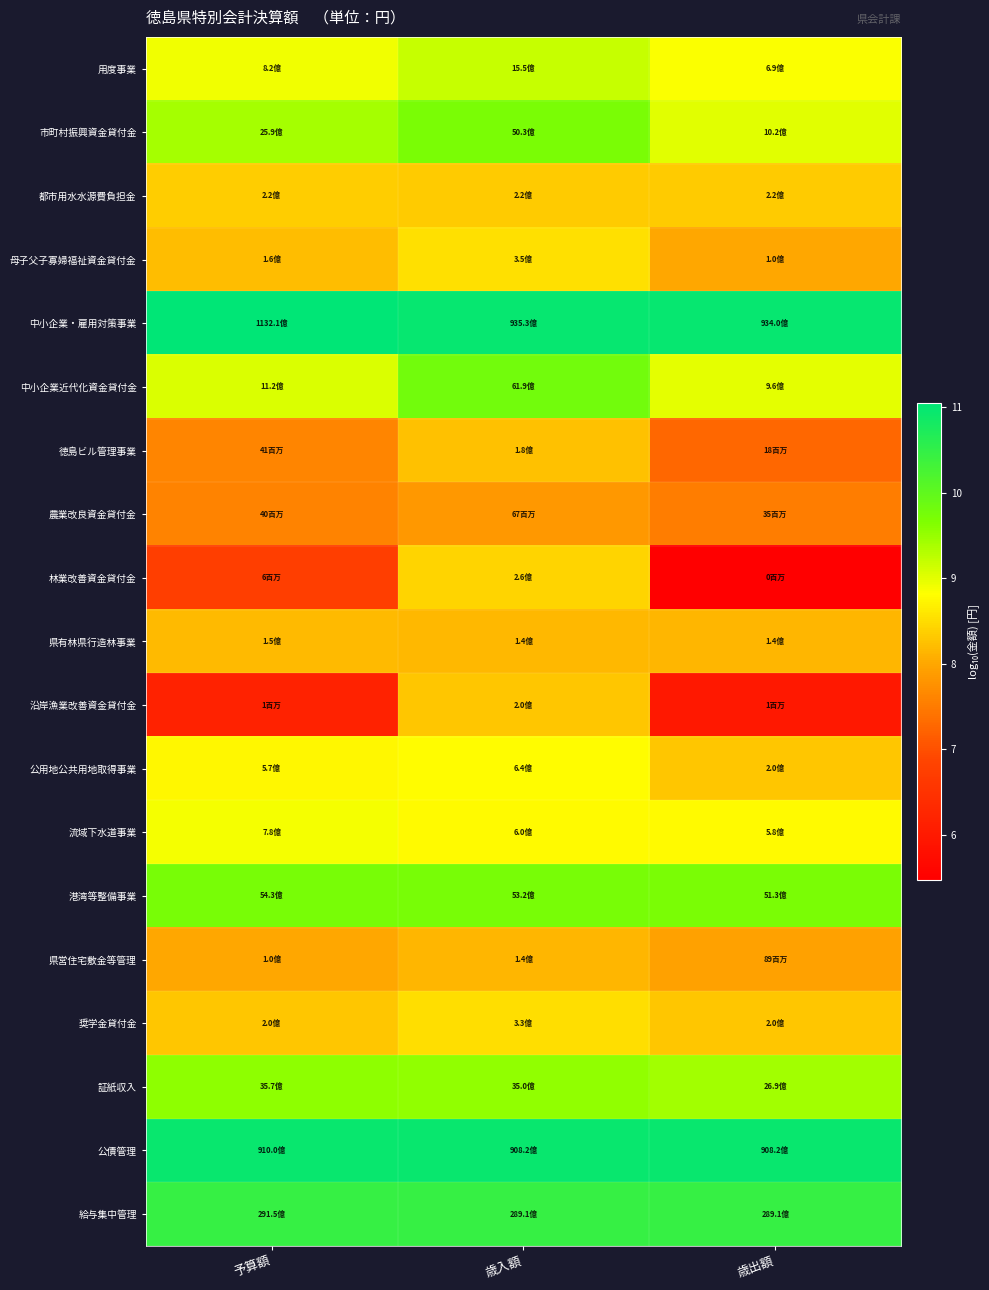

Reading right to left, what are all the values shown in this chart?

用度事業: 歳出額=8.8	歳入額=9.2	予算額=8.9
市町村振興資金貸付金: 歳出額=9.0	歳入額=9.7	予算額=9.4
都市用水水源費負担金: 歳出額=8.3	歳入額=8.3	予算額=8.3
母子父子寡婦福祉資金貸付金: 歳出額=8.0	歳入額=8.5	予算額=8.2
中小企業・雇用対策事業: 歳出額=11.0	歳入額=11.0	予算額=11.1
中小企業近代化資金貸付金: 歳出額=9.0	歳入額=9.8	予算額=9.0
徳島ビル管理事業: 歳出額=7.3	歳入額=8.3	予算額=7.6
農業改良資金貸付金: 歳出額=7.5	歳入額=7.8	予算額=7.6
林業改善資金貸付金: 歳出額=5.5	歳入額=8.4	予算額=6.7
県有林県行造林事業: 歳出額=8.2	歳入額=8.2	予算額=8.2
沿岸漁業改善資金貸付金: 歳出額=6.0	歳入額=8.3	予算額=6.2
公用地公共用地取得事業: 歳出額=8.3	歳入額=8.8	予算額=8.8
流域下水道事業: 歳出額=8.8	歳入額=8.8	予算額=8.9
港湾等整備事業: 歳出額=9.7	歳入額=9.7	予算額=9.7
県営住宅敷金等管理: 歳出額=7.9	歳入額=8.1	予算額=8.0
奨学金貸付金: 歳出額=8.3	歳入額=8.5	予算額=8.3
証紙収入: 歳出額=9.4	歳入額=9.5	予算額=9.6
公債管理: 歳出額=11.0	歳入額=11.0	予算額=11.0
給与集中管理: 歳出額=10.5	歳入額=10.5	予算額=10.5